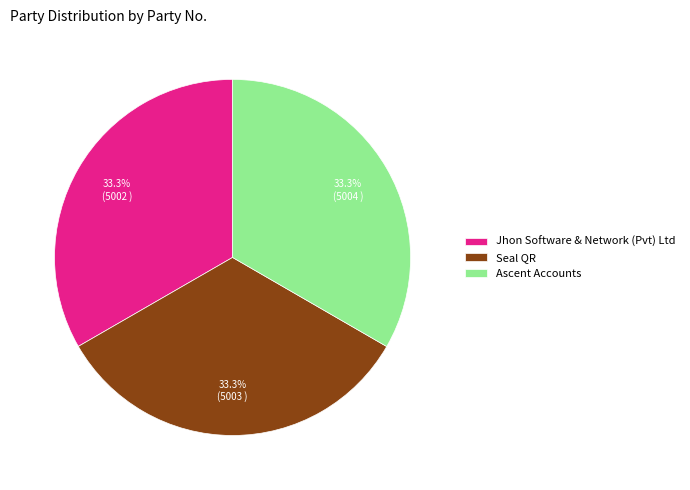

What is the ratio of the value at Ascent Accounts to the value at Jhon Software & Network (Pvt) Ltd?

1.0